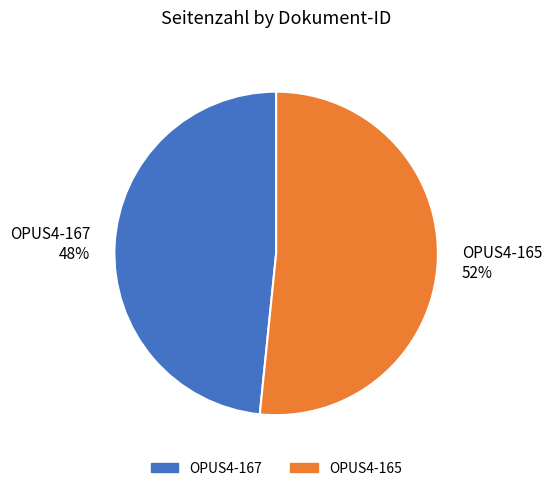

Is there any slice that represents more than half of the pie?

Yes